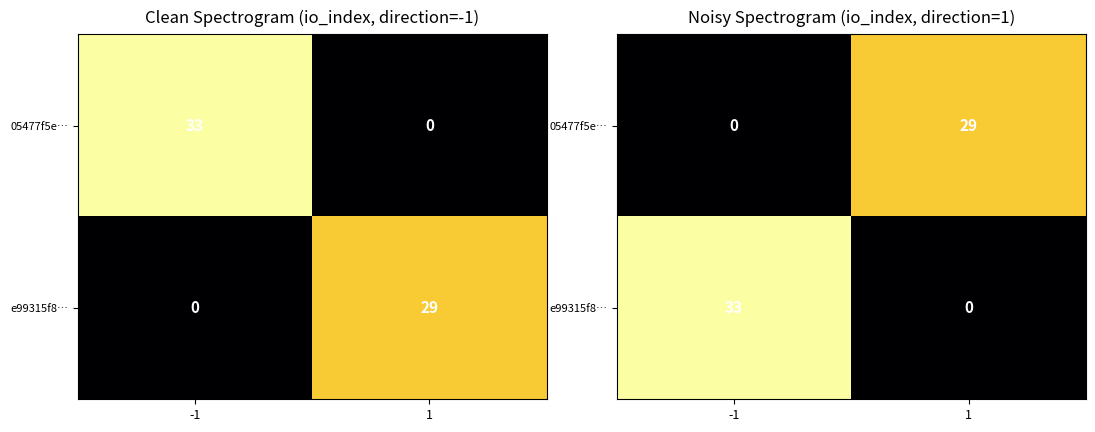

How many values in e99315f8… are above zero?

1